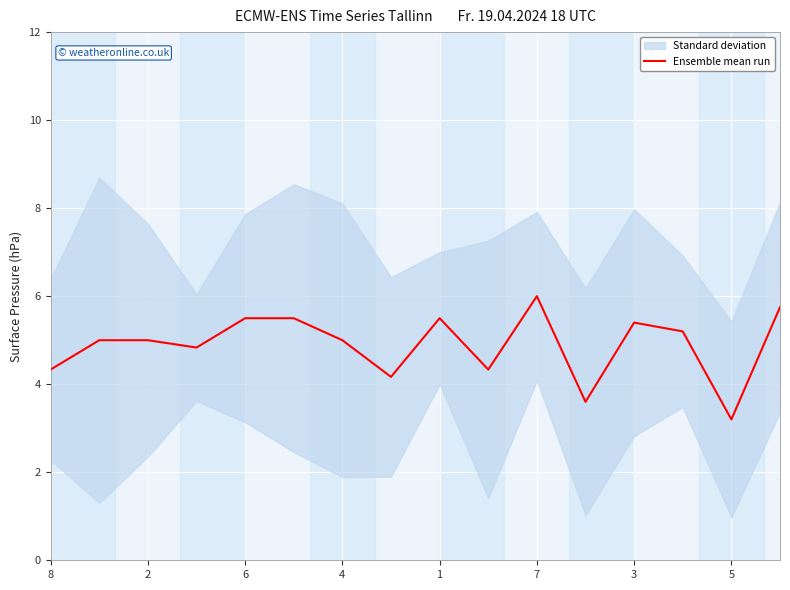

How many data points does each series have?

16